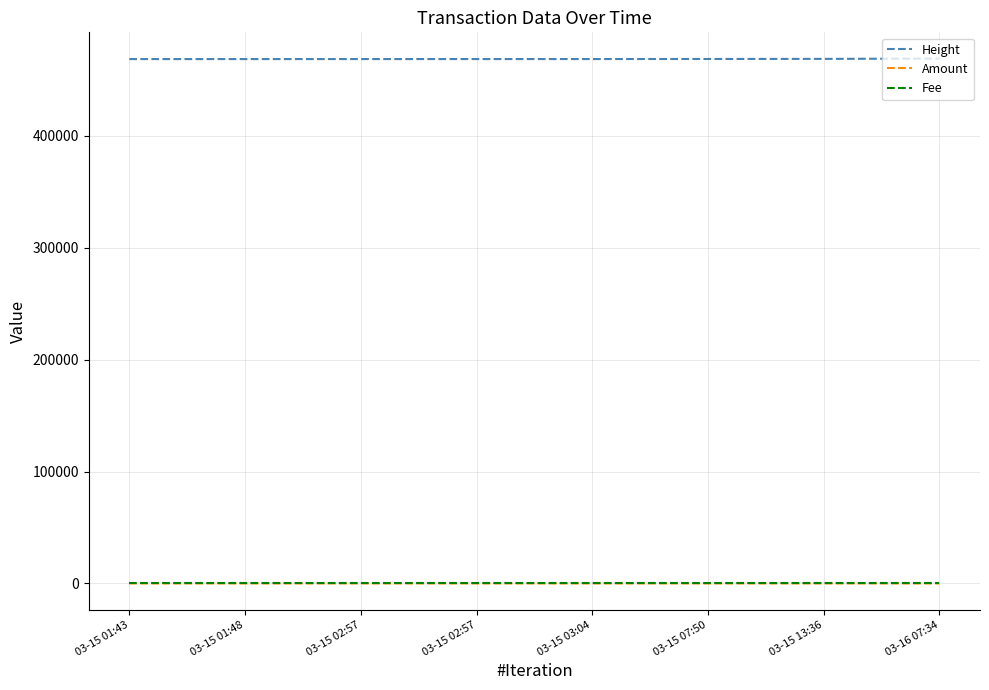

True or false: Amount has more than 1 interior local peaks.

False